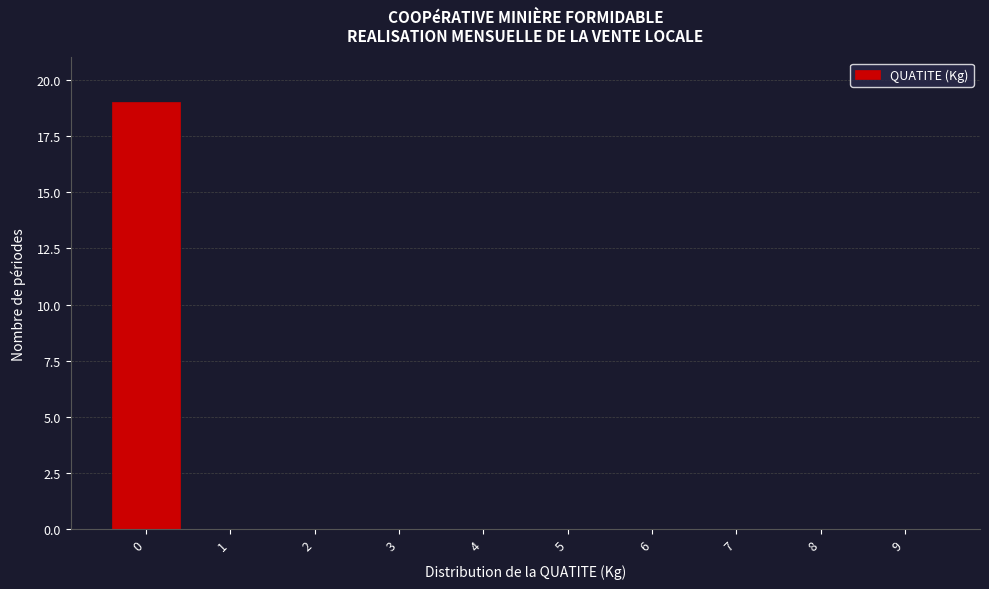

Reading right to left, what are all the values shown in this chart?

9=0	8=0	7=0	6=0	5=0	4=0	3=0	2=0	1=0	0=19